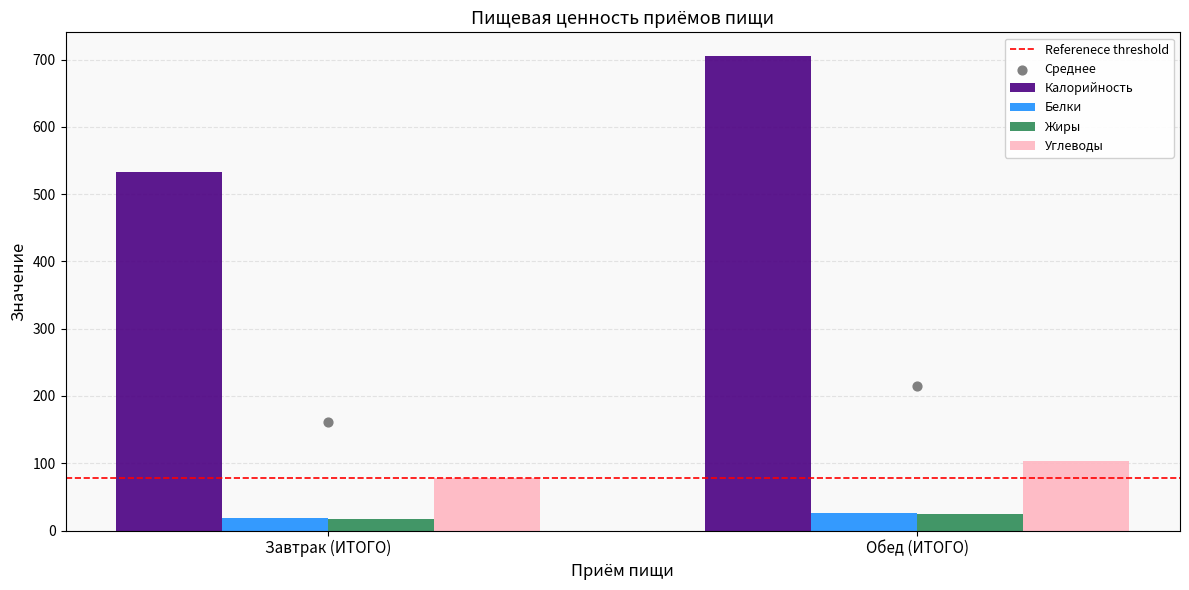

Which series contains the highest Y value?

Калорийность